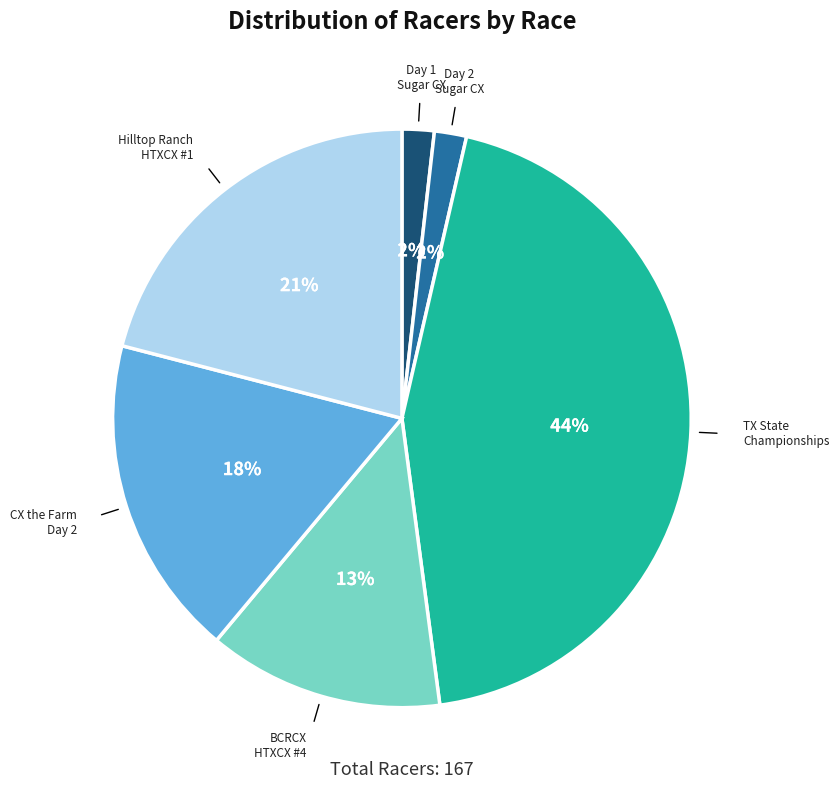

Is there any slice that represents more than half of the pie?

No